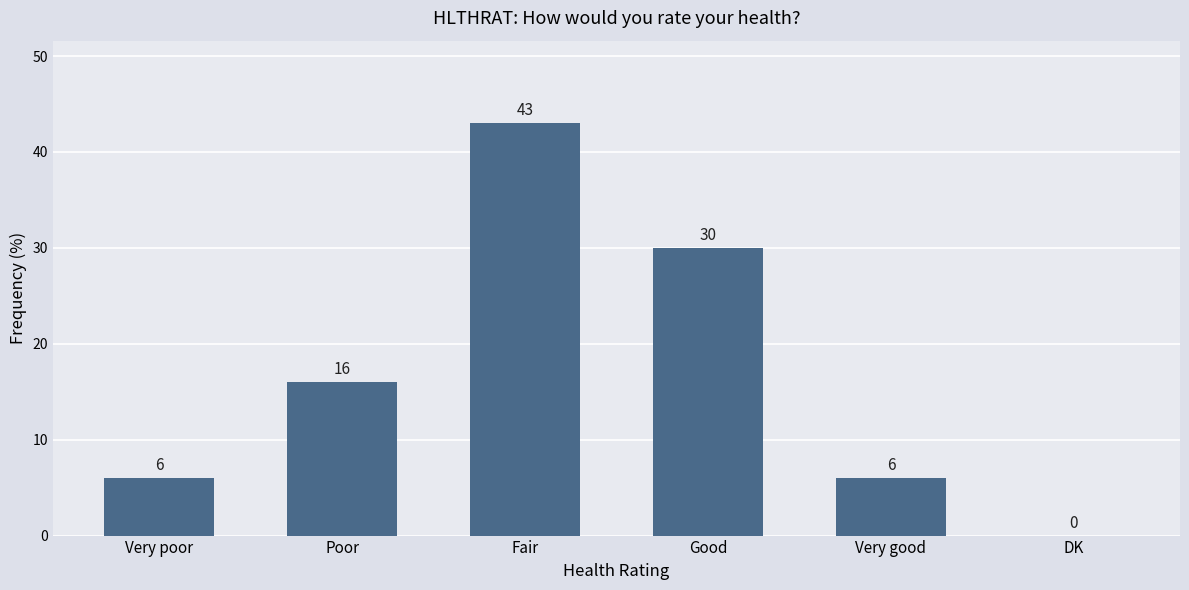

How many values are above zero?

5